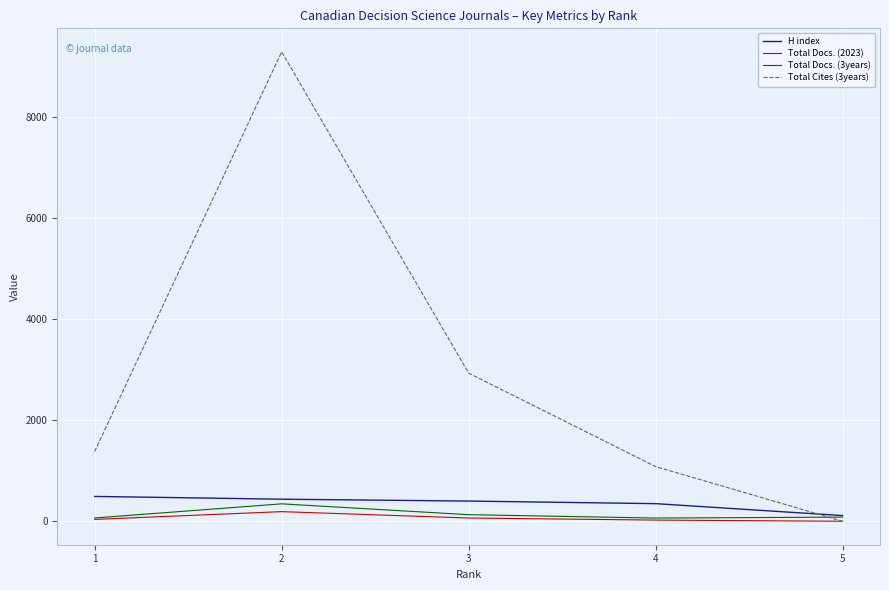

Which series has the largest total across all categories?

Total Cites (3years)